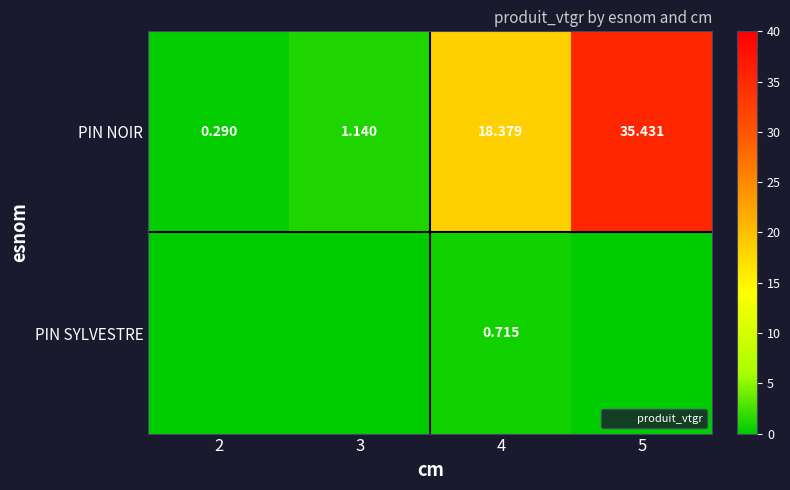

At 4, list the series in order from largest to smallest.

PIN NOIR, PIN SYLVESTRE